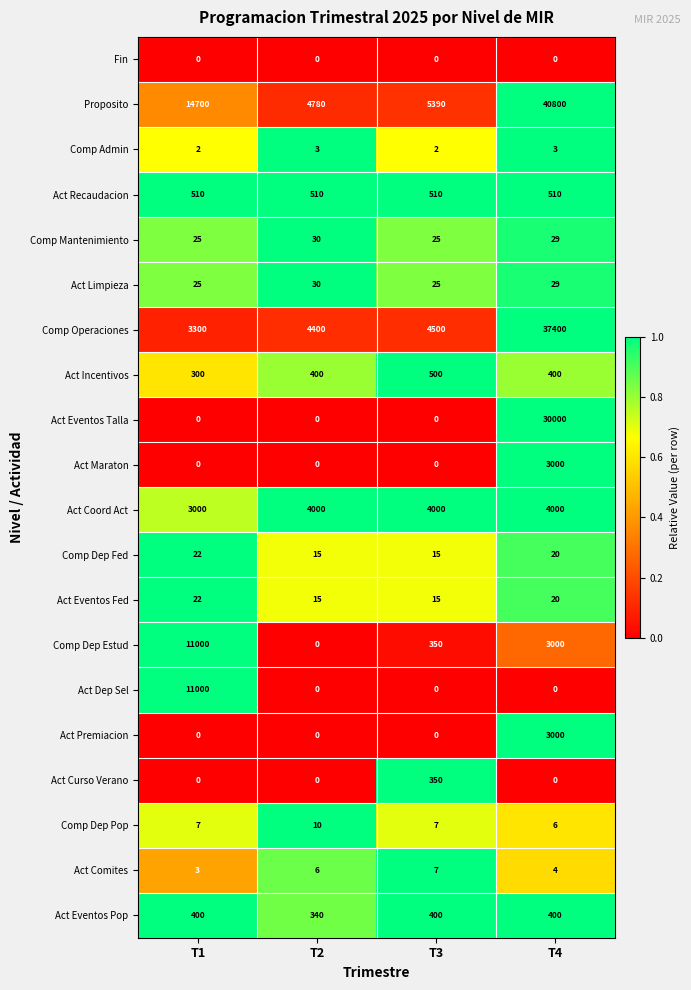

Which series has the largest total across all categories?

Proposito